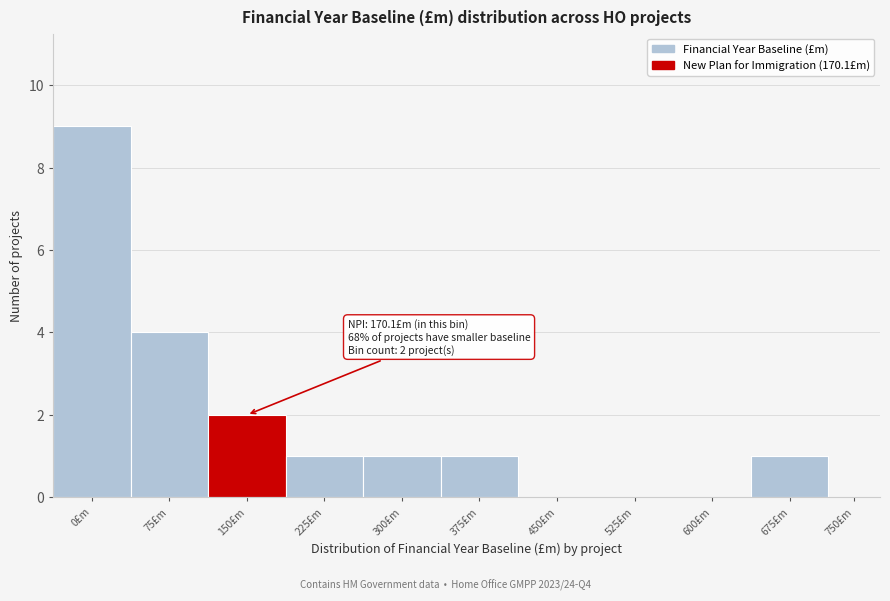

Reading right to left, extract all data points from this chart.

750£m=0	675£m=1	600£m=0	525£m=0	450£m=0	375£m=1	300£m=1	225£m=1	150£m=2	75£m=4	0£m=9